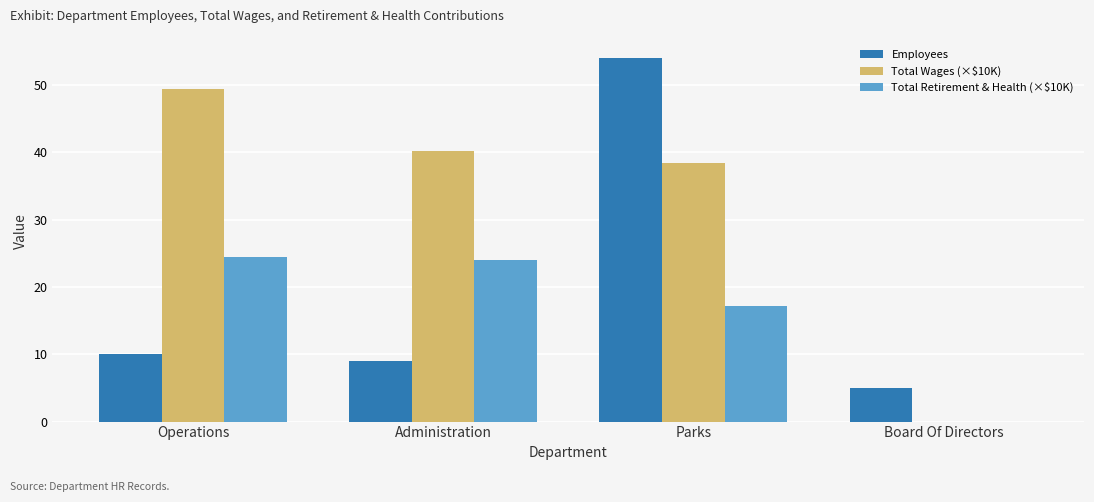

Does the chart contain stacked bars?

No